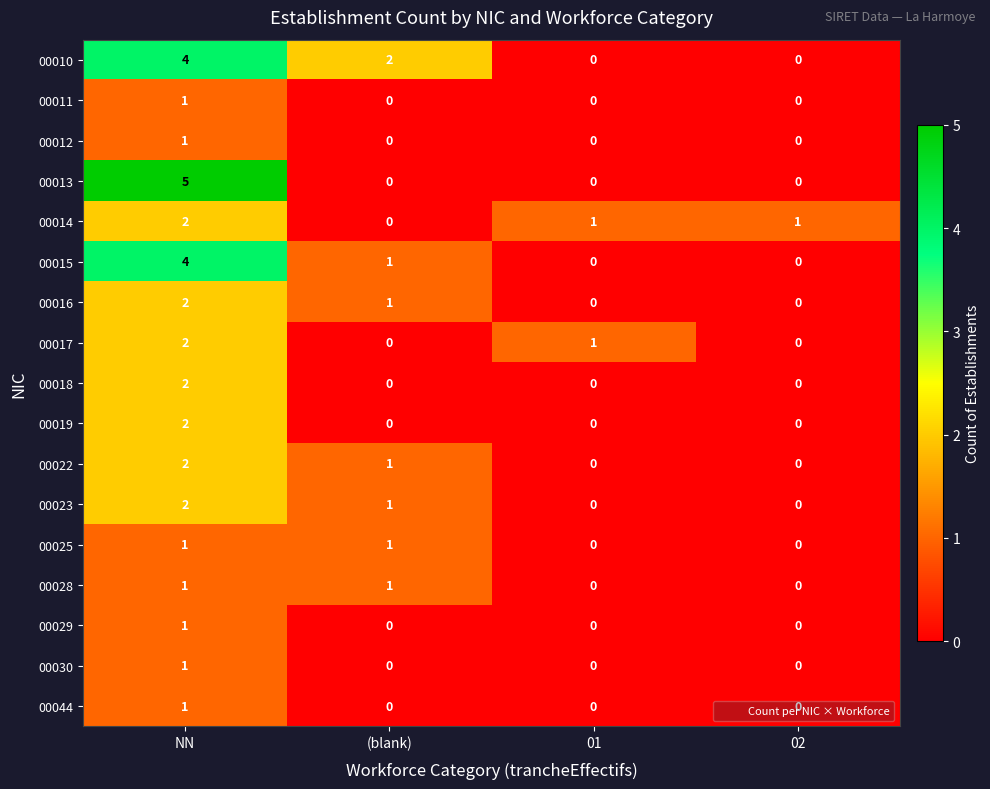

The 00010 series shows 4 at NN. True or false?

True